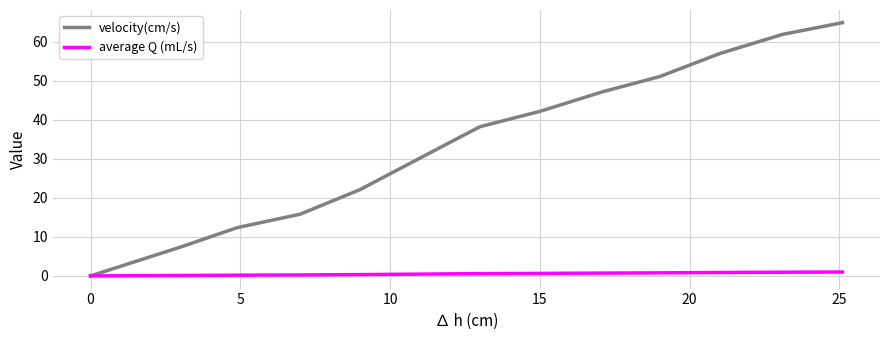

What is the maximum value shown in the chart?

64.9